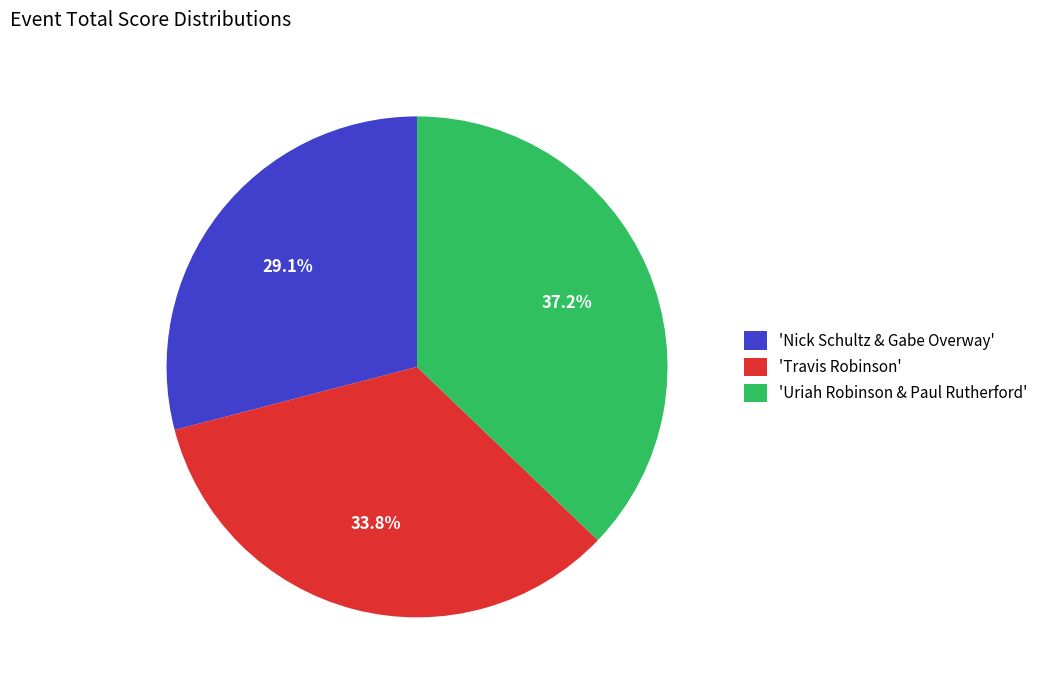

What is the ratio of the value at 'Travis Robinson' to the value at 'Nick Schultz & Gabe Overway'?

1.2